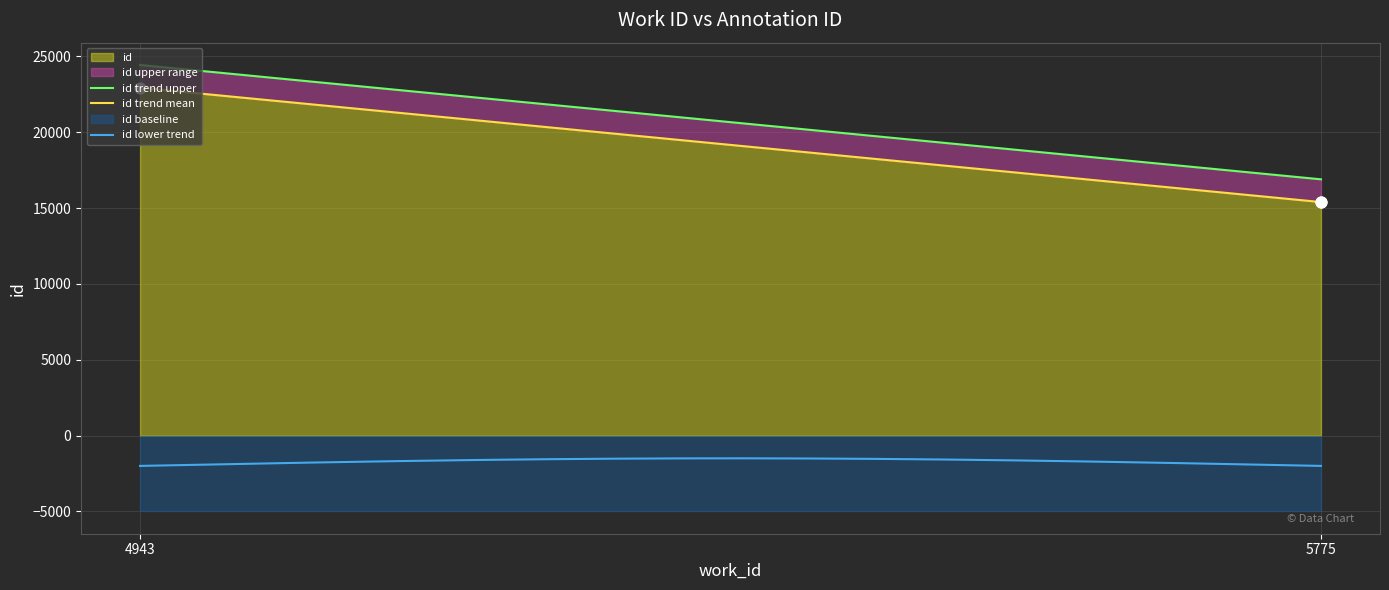

What is the change in value from 5775 to 5775?

+7